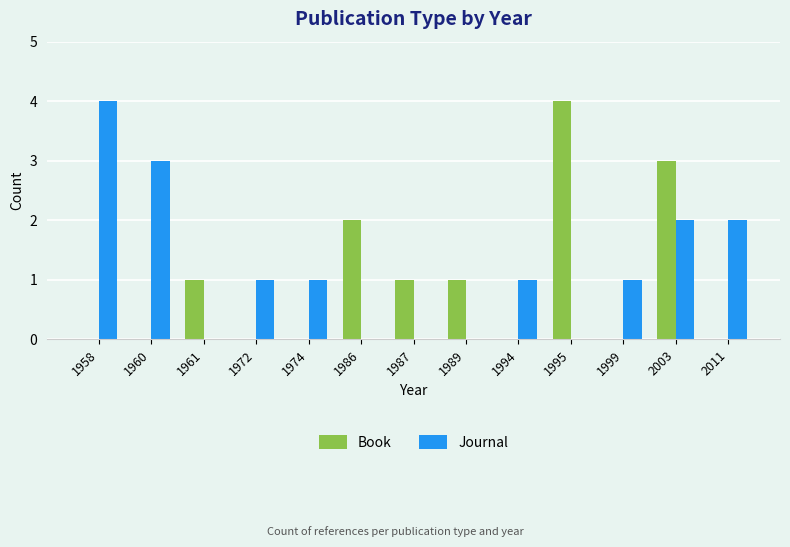

Count the number of categories in the chart.

13